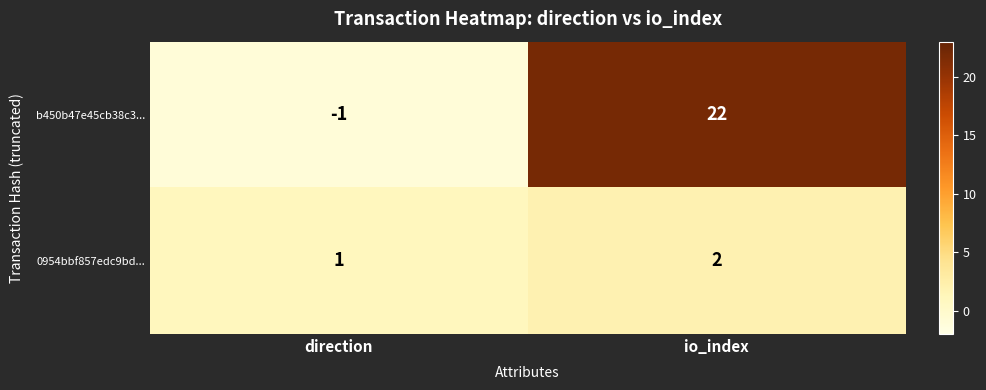

Which series has the largest range (max minus min)?

b450b47e45cb38c3...